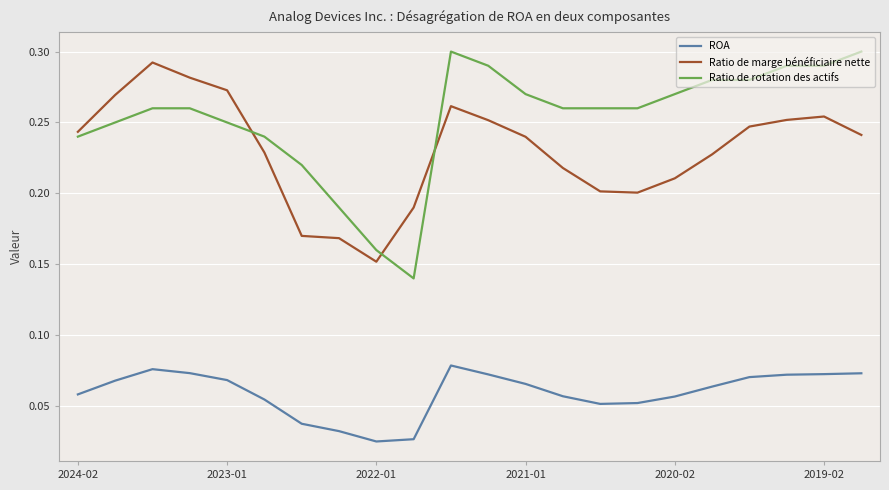

What is the sum of all Ratio de marge bénéficiaire nette values?

5.1